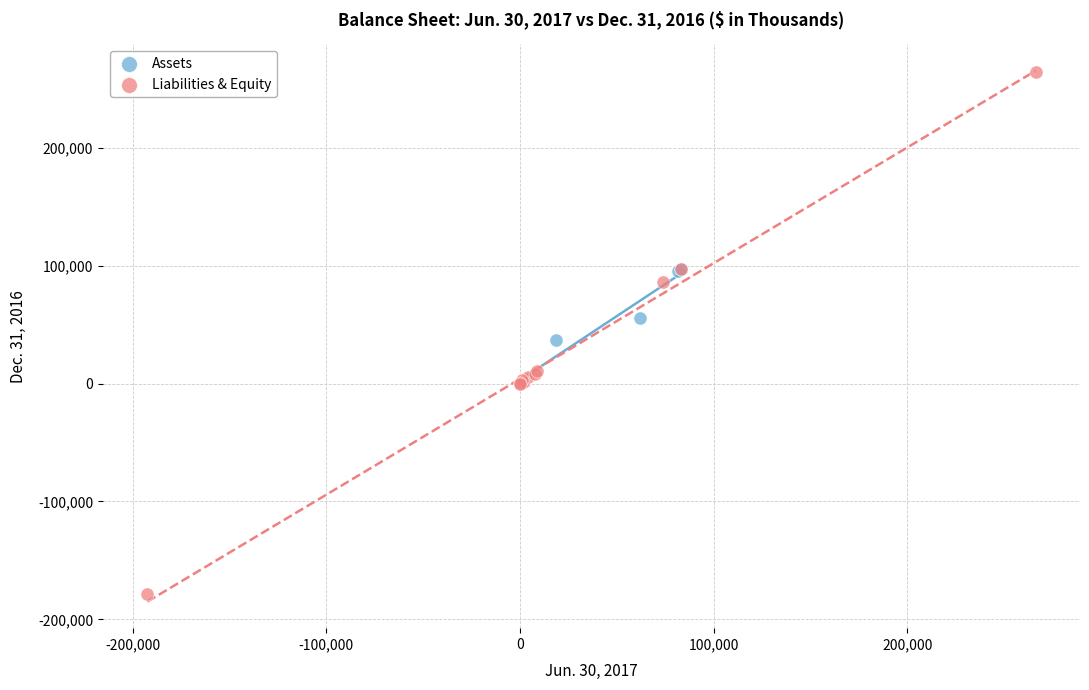

Which series reaches the maximum Y coordinate?

Liabilities & Equity